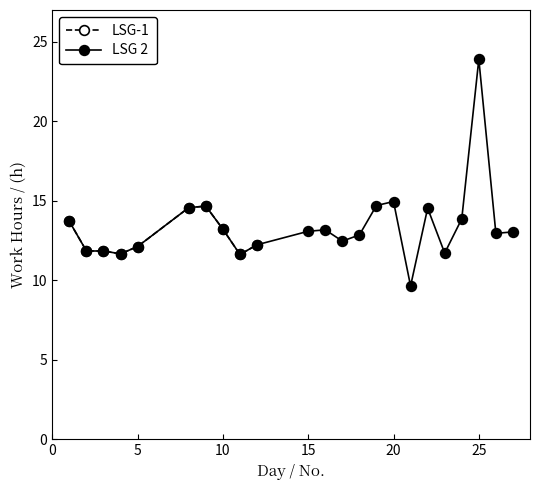

What is the ratio of the value at 3 to the value at 21?

1.2